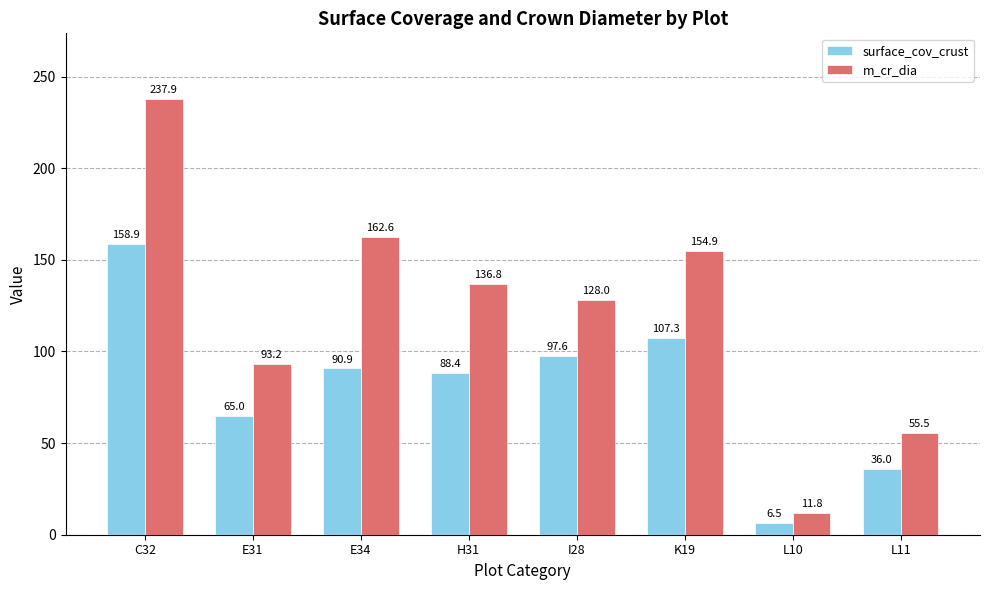

At which category is the sum across all series the highest?

C32